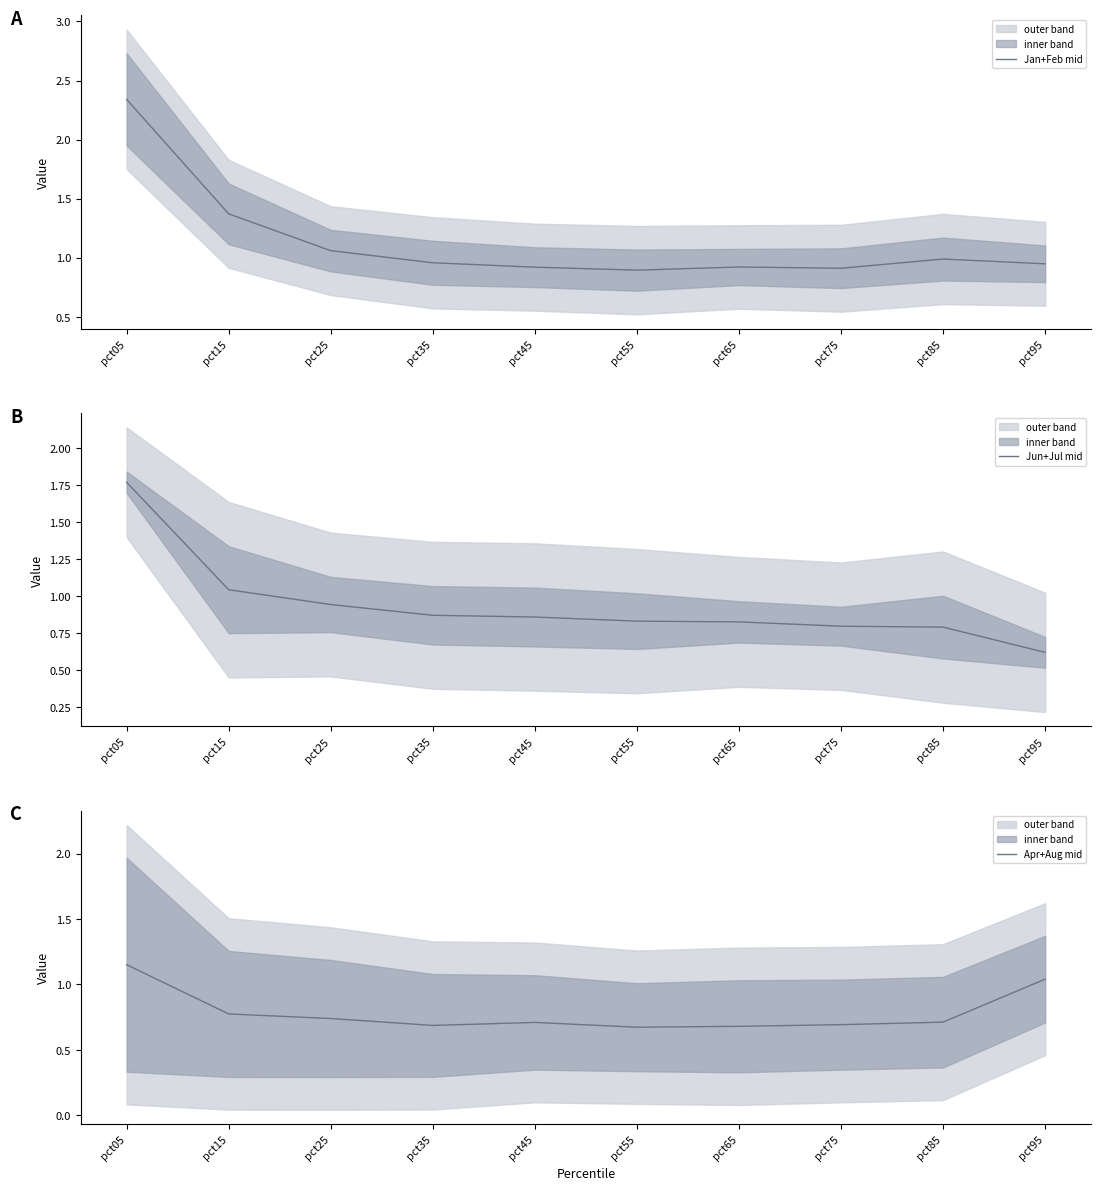

Rank the series by their average value, from highest to lowest.

Jan+Feb mid, Jun+Jul mid, Apr+Aug mid